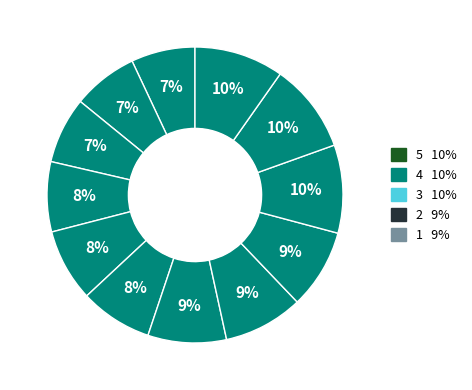

How many slices are in this pie chart?

12